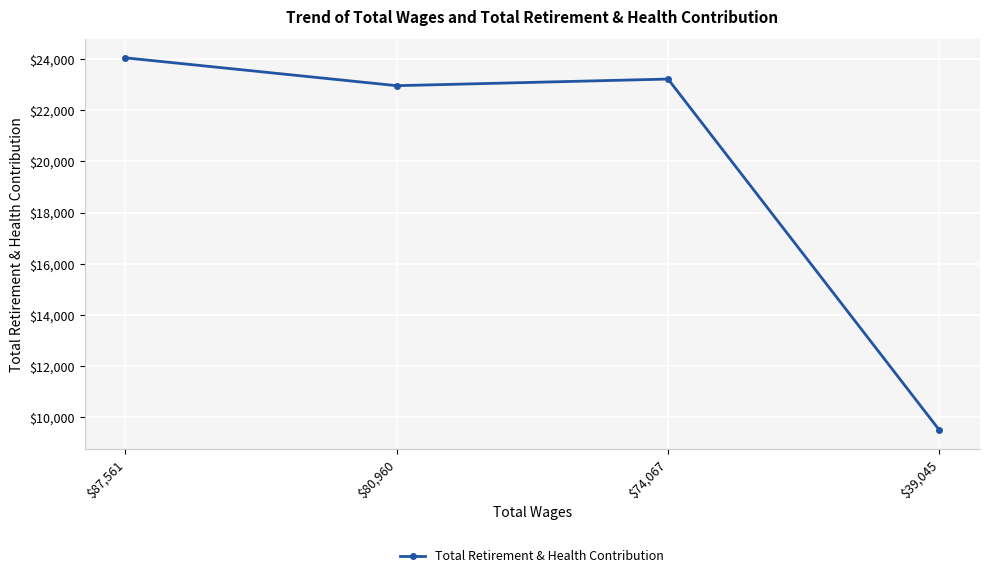

Where is the data nearest to the value 16777?

$80,960